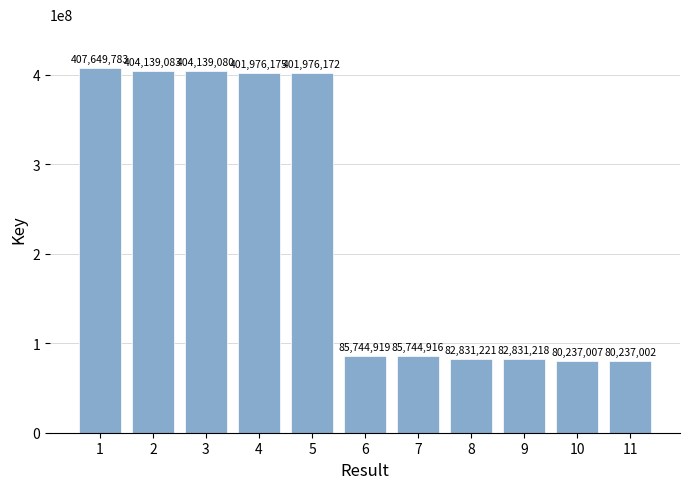

What is the approximate value at 3?

404139080